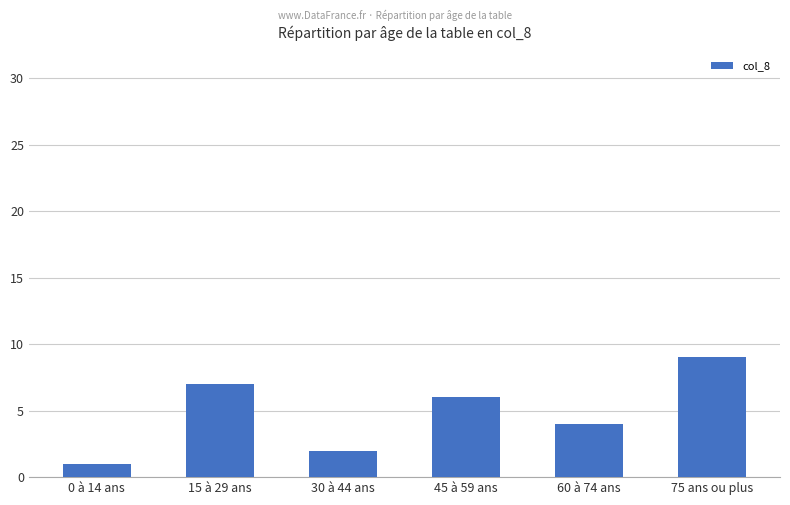

At which category does the chart reach its peak across all series?

75 ans ou plus